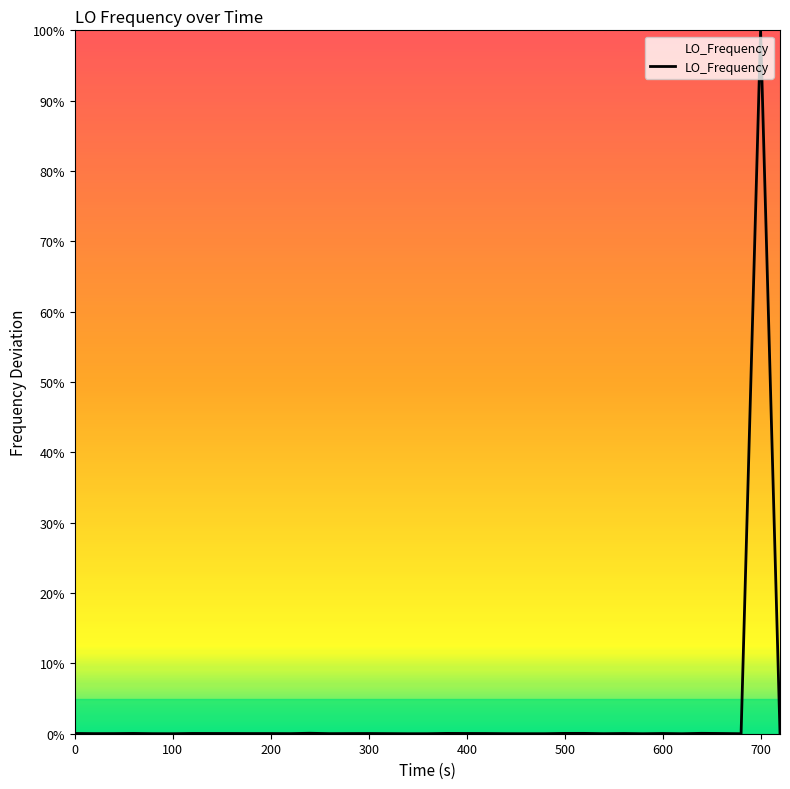

What is the greatest value displayed?

100.0